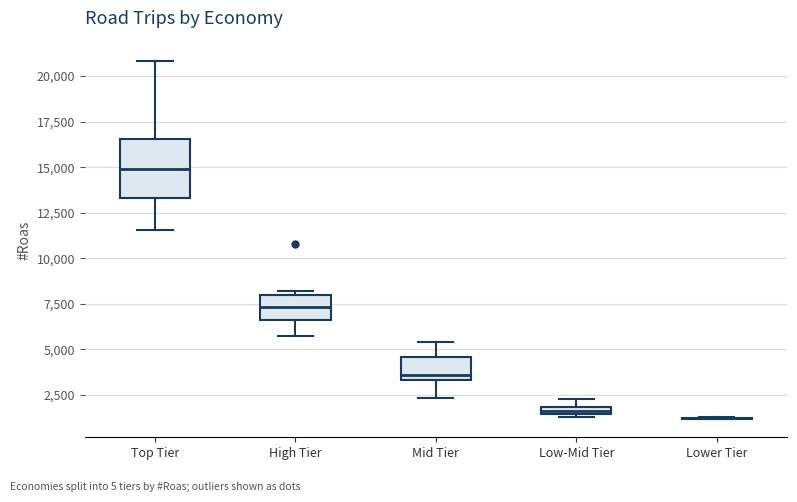

Where is the lower edge of the box for Low-Mid Tier on the y-axis? The values are not printed on the chart, so give them approximately, as read against the axis.

1500